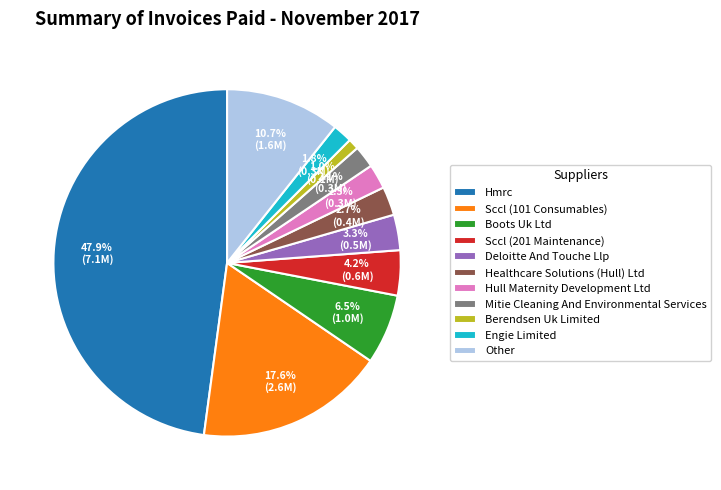

Which category has the biggest portion of the pie?

Hmrc